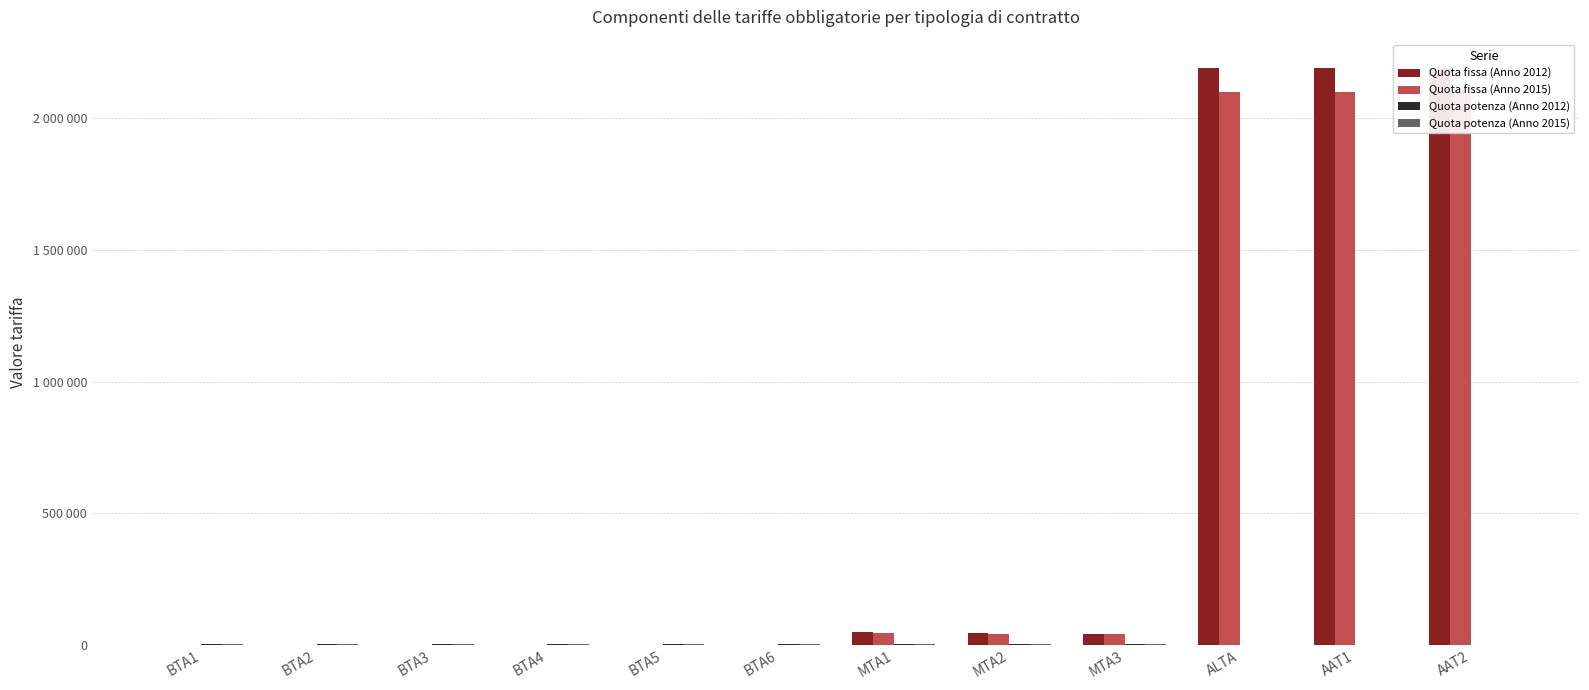

Which has a higher value, BTA6 or MTA1?

MTA1